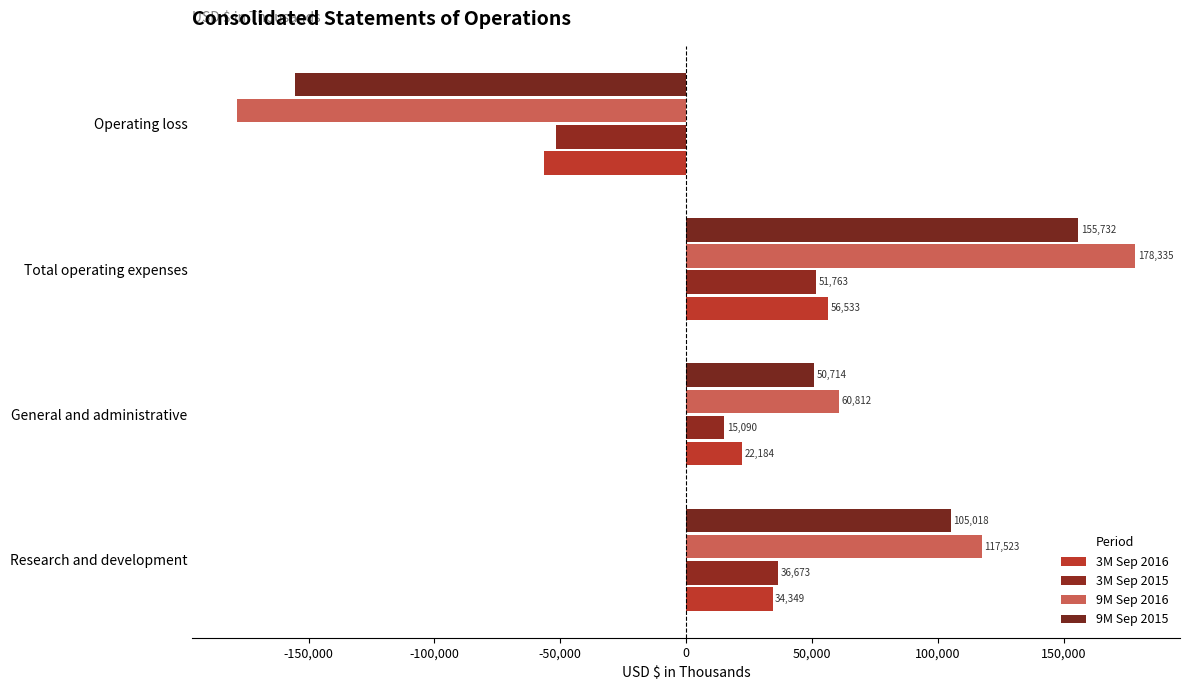

Count the 3M Sep 2015 values in the range 15090 to 51763.

3